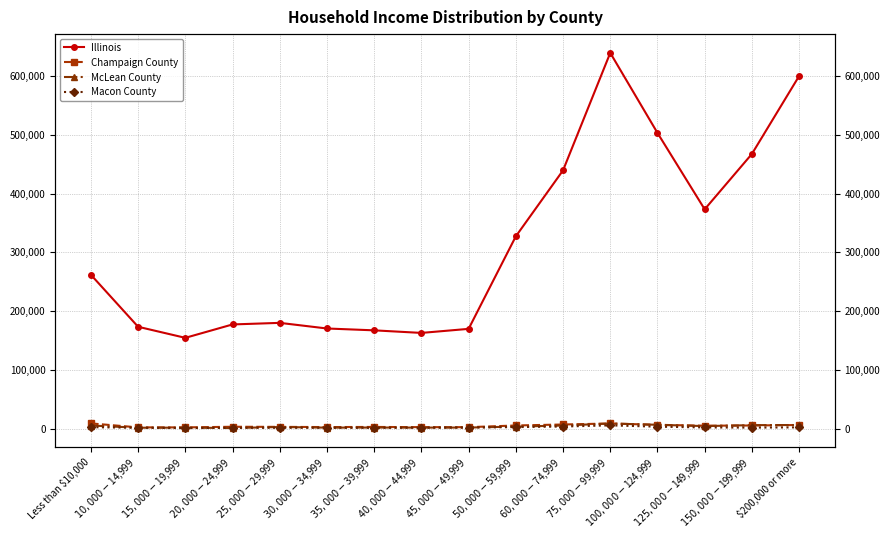

What is the highest value of the McLean County series?

9293